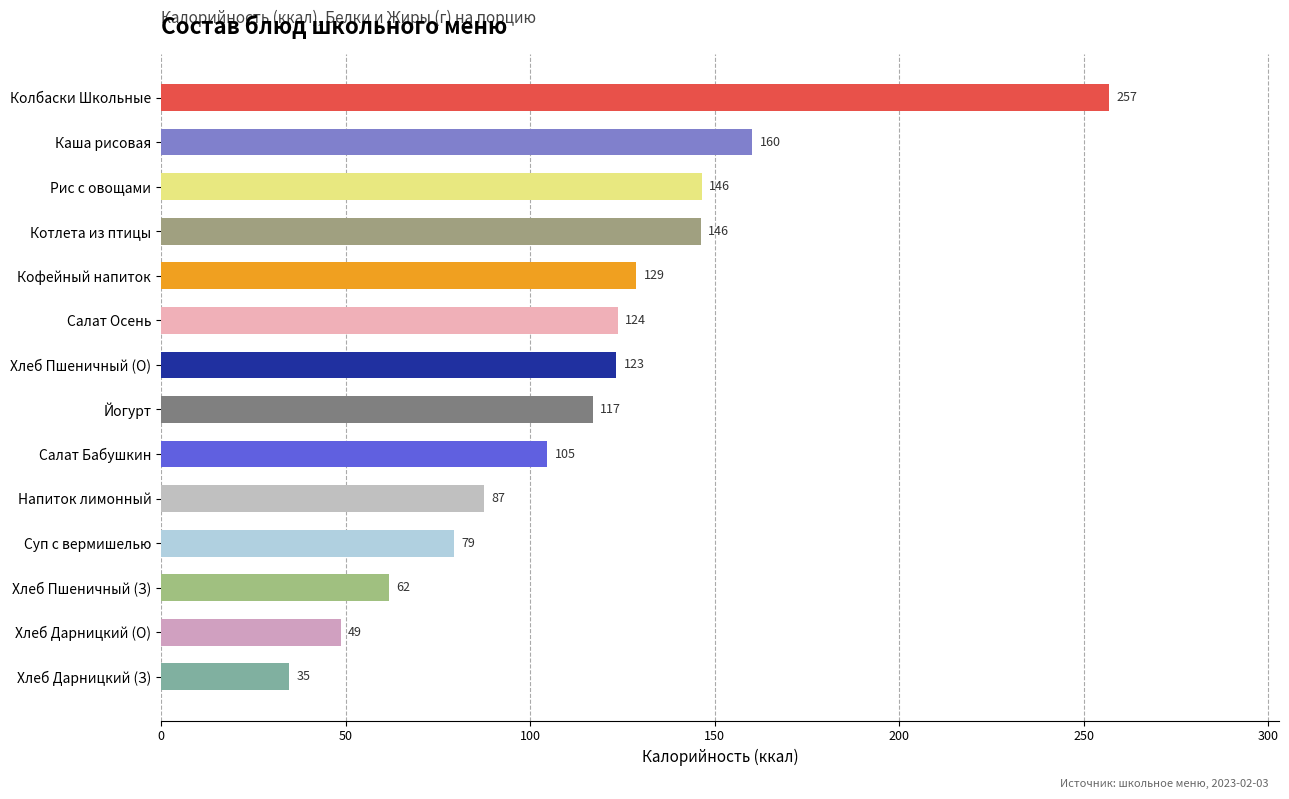

Which label corresponds to the largest value in the chart?

Колбаски Школьные